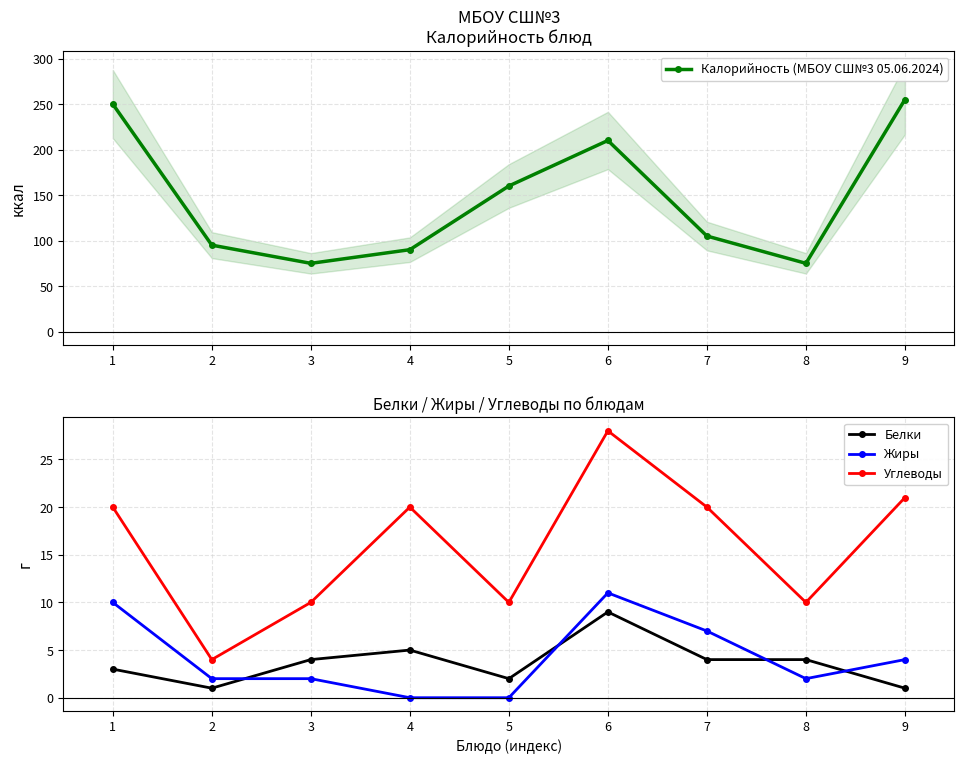

Reading right to left, transcribe all the data shown in this chart.

Калорийность (МБОУ СШ№3 05.06.2024): 9=255	8=75	7=105	6=210	5=160	4=90	3=75	2=95	1=250
Белки: 9=1	8=4	7=4	6=9	5=2	4=5	3=4	2=1	1=3
Жиры: 9=4	8=2	7=7	6=11	5=0	4=0	3=2	2=2	1=10
Углеводы: 9=21	8=10	7=20	6=28	5=10	4=20	3=10	2=4	1=20